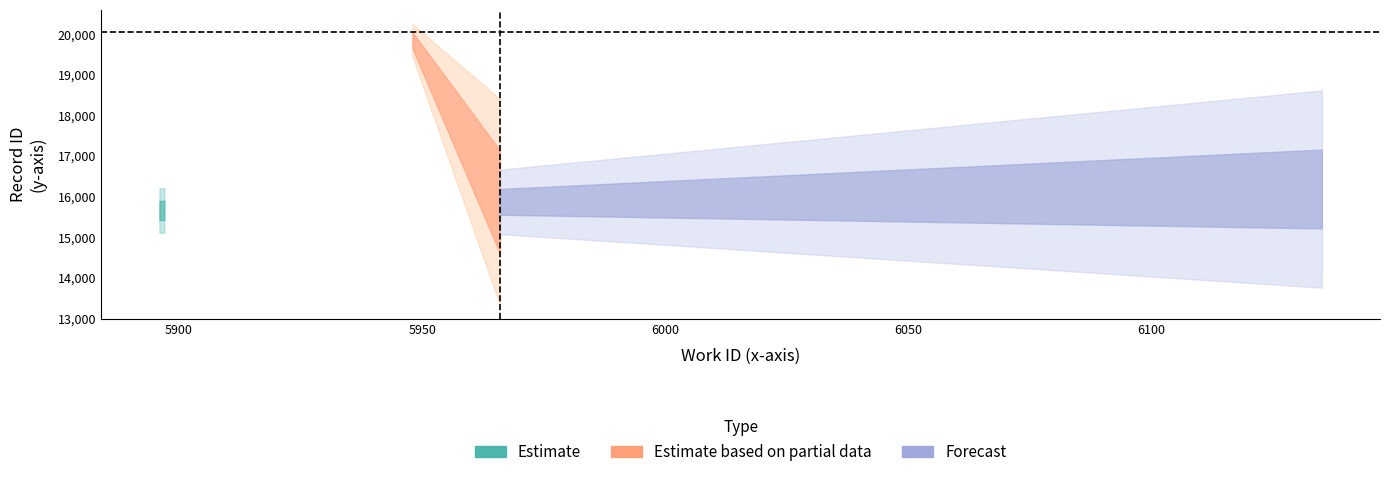

What is the minimum value for work_id?

5896